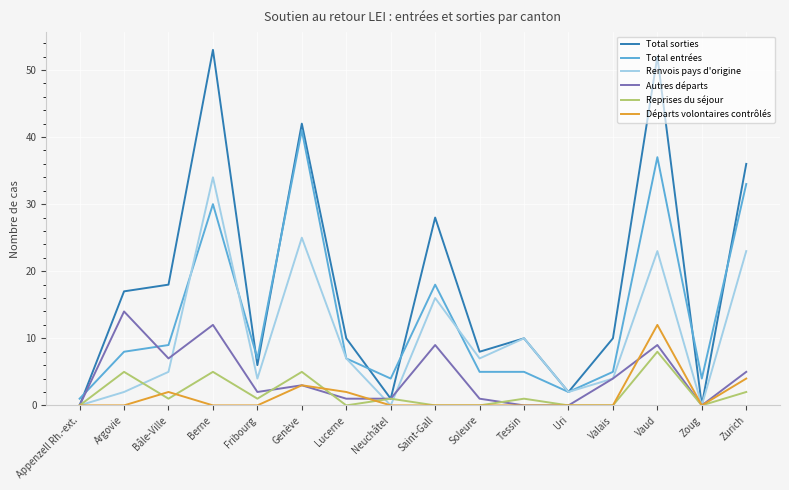

Between Argovie and Bâle-Ville, which series saw the biggest shift?

Autres départs